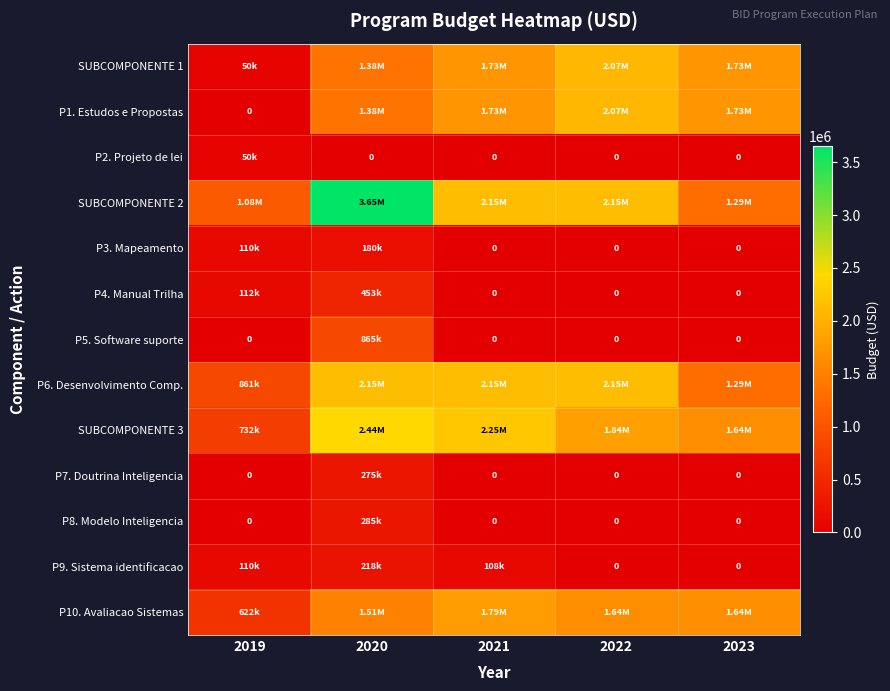

What is the sum of the P7. Doutrina Inteligencia values at 2019 and 2020?

275000